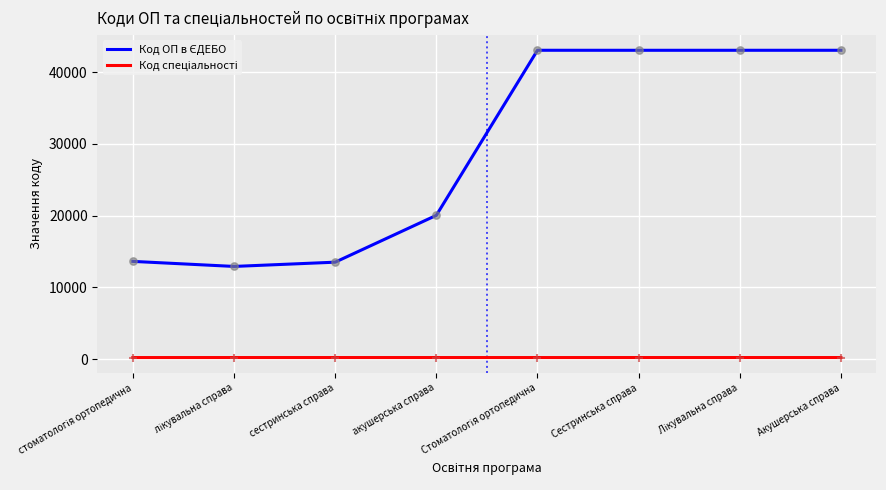

What is the greatest value displayed?

43044